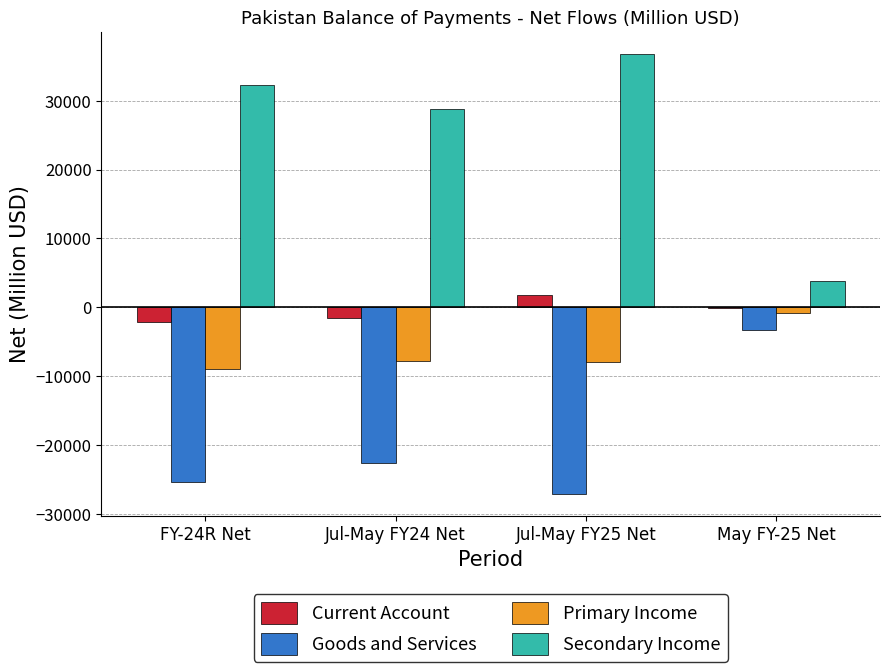

What is the maximum value shown in the chart?

36767